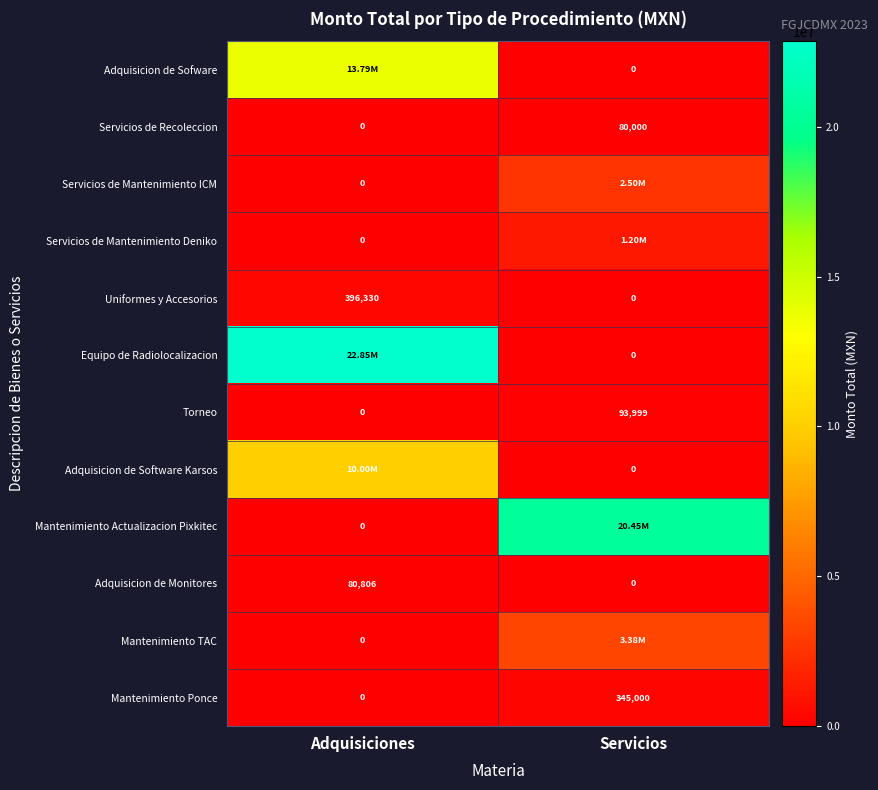

Where does the Mantenimiento Ponce series first go above 344999?

Servicios